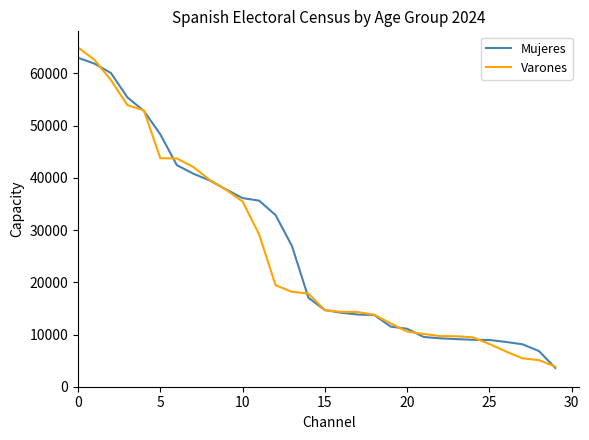

What are all the series names shown in the legend?

Mujeres, Varones